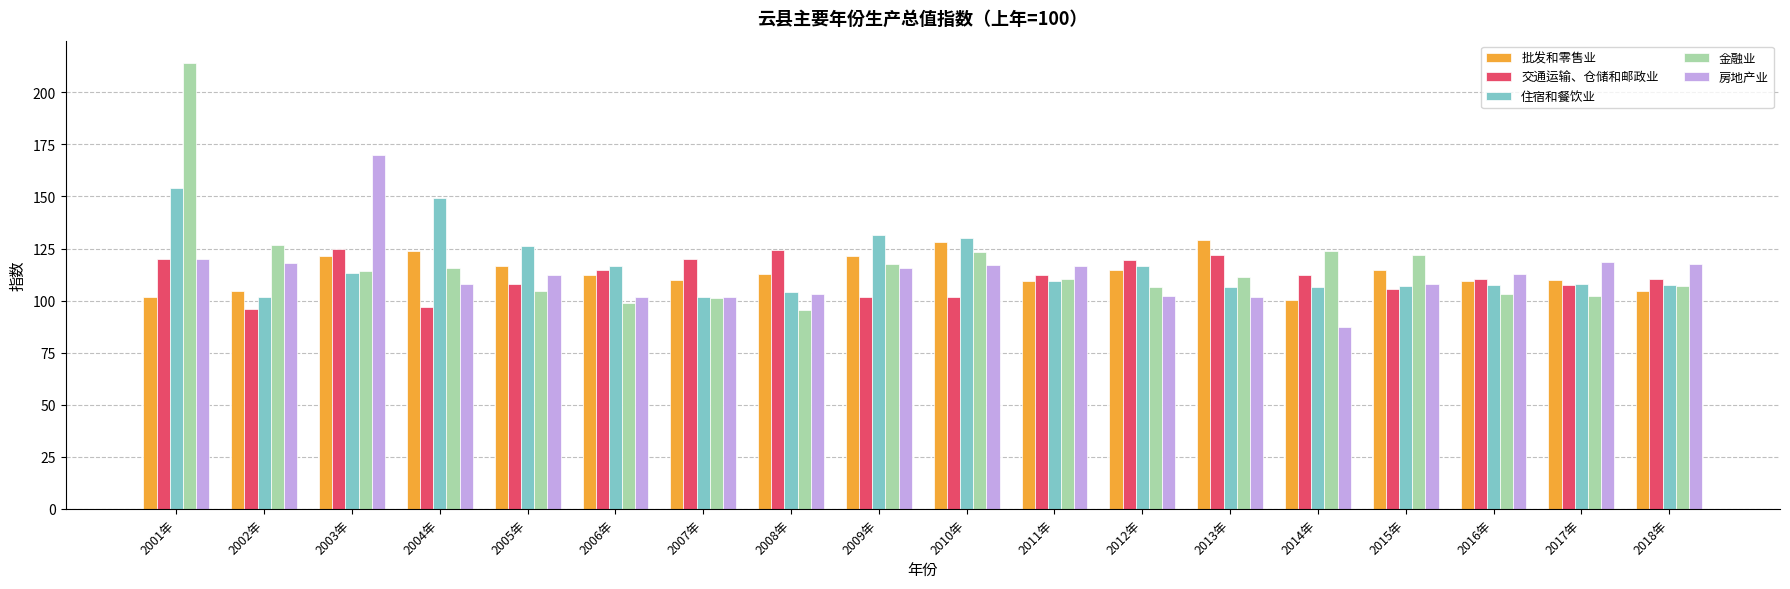

What is the sum of the 金融业 values at 2001年 and 2015年?

335.8